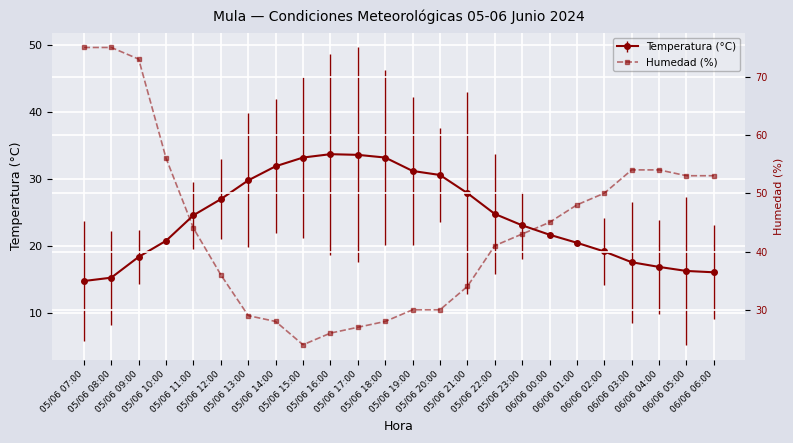

Reading left to right, what are all the values shown in this chart?

75	75	73	56	44	36	29	28	24	26	27	28	30	30	34	41	43	45	48	50	54	54	53	53